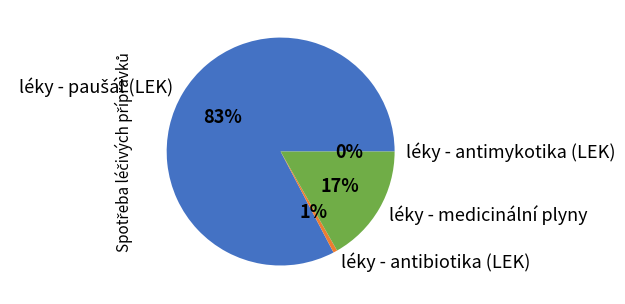

What percentage is the léky - paušál (LEK) slice, to the nearest percent?

83%